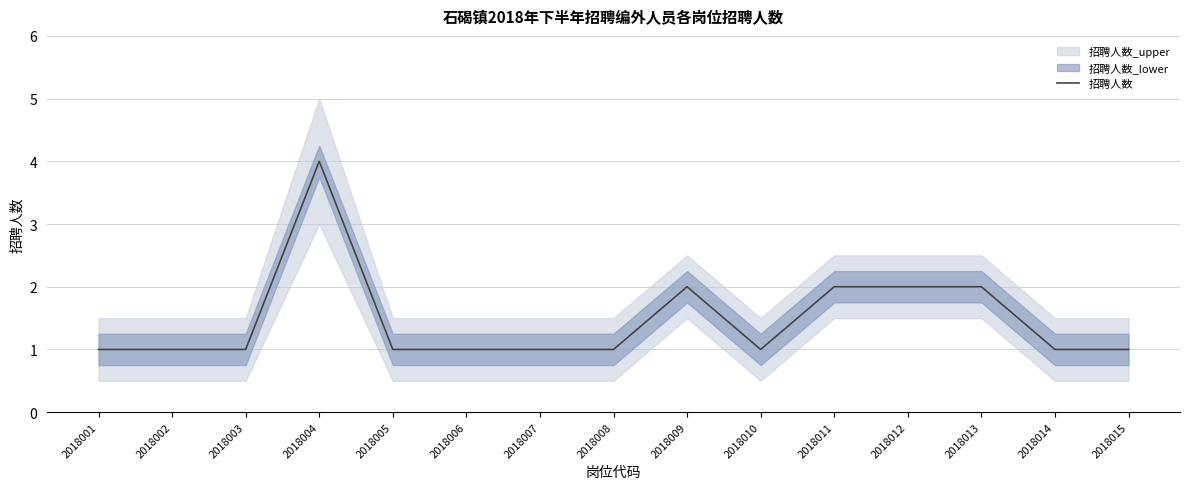

Read the value at 2018015.

1